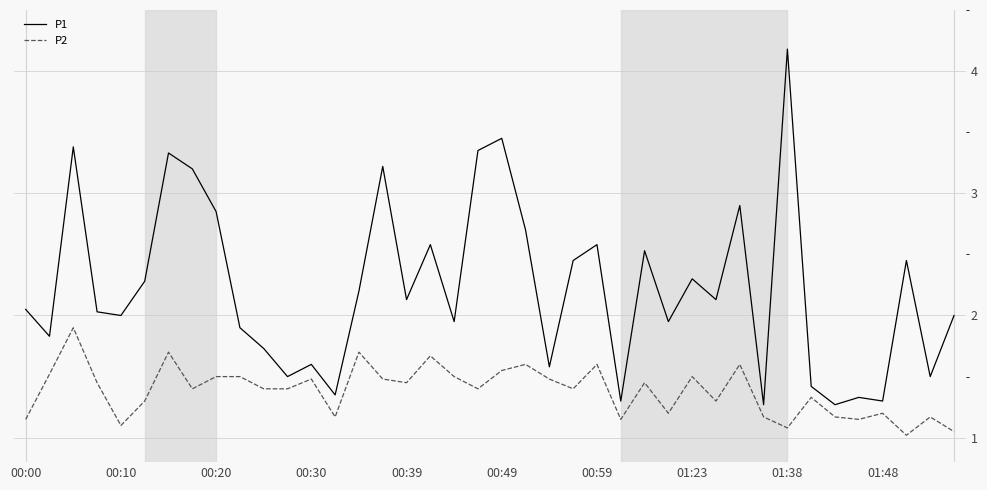

Rank the series by their average value, from lowest to highest.

P2, P1